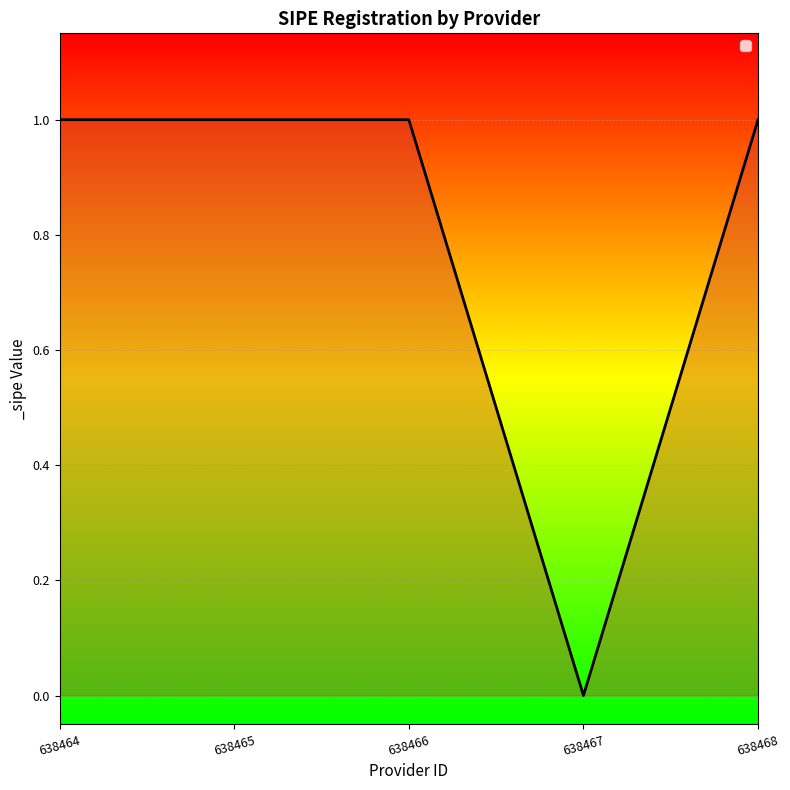

How many positive values are there?

4